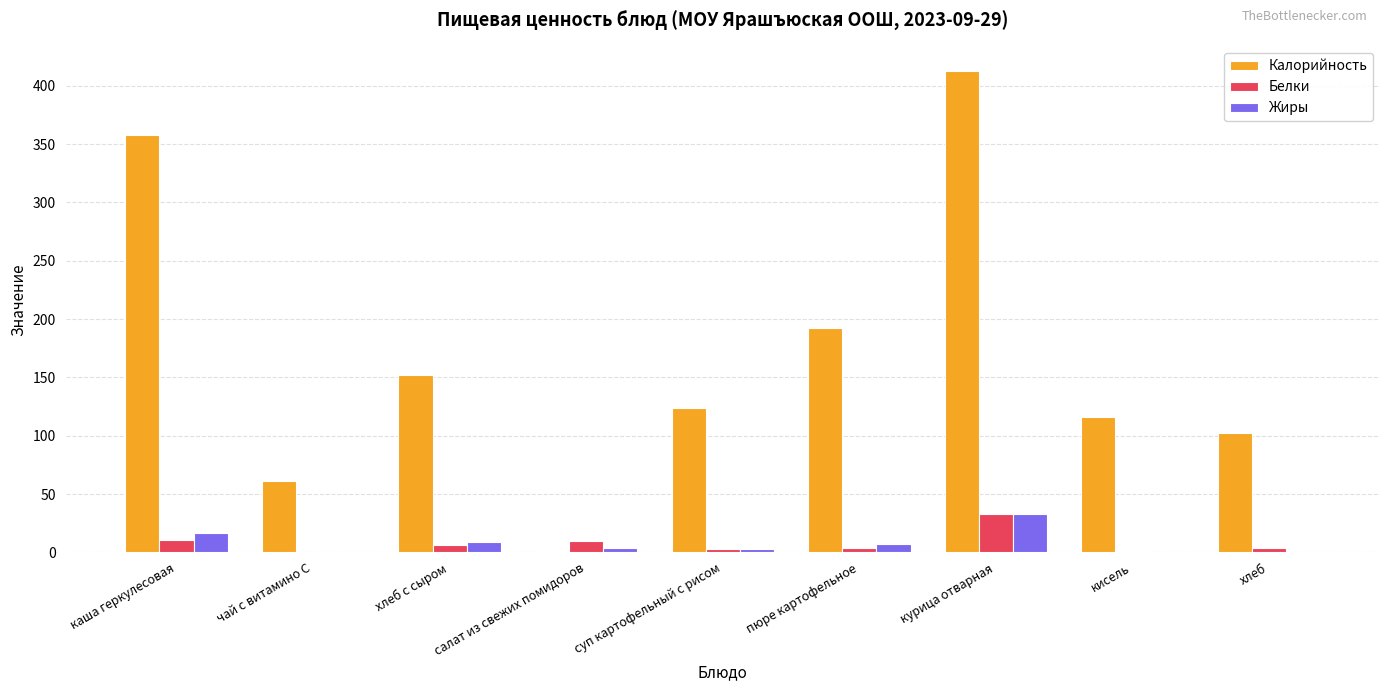

What is the sum of all Белки values?

72